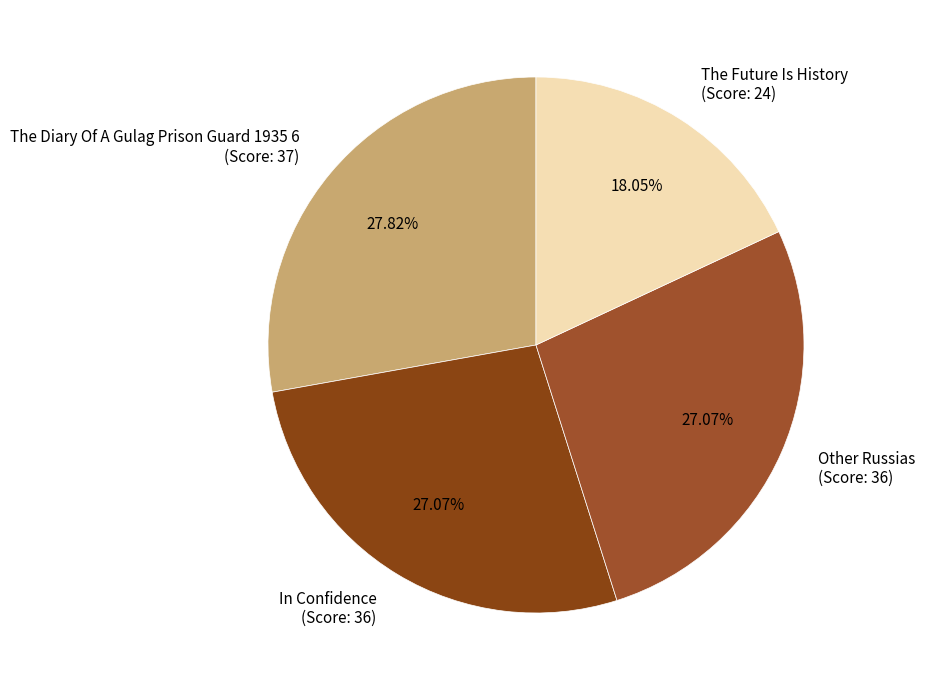

How many segments does this pie chart have?

4